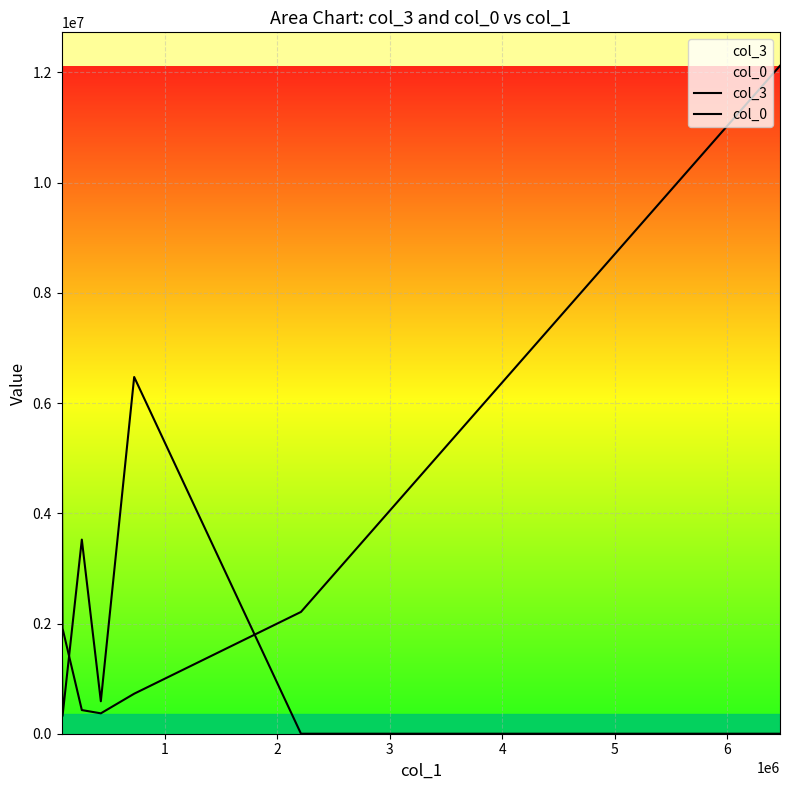

What is the difference between the maximum and minimum values in the col_0 series?

6472570.2